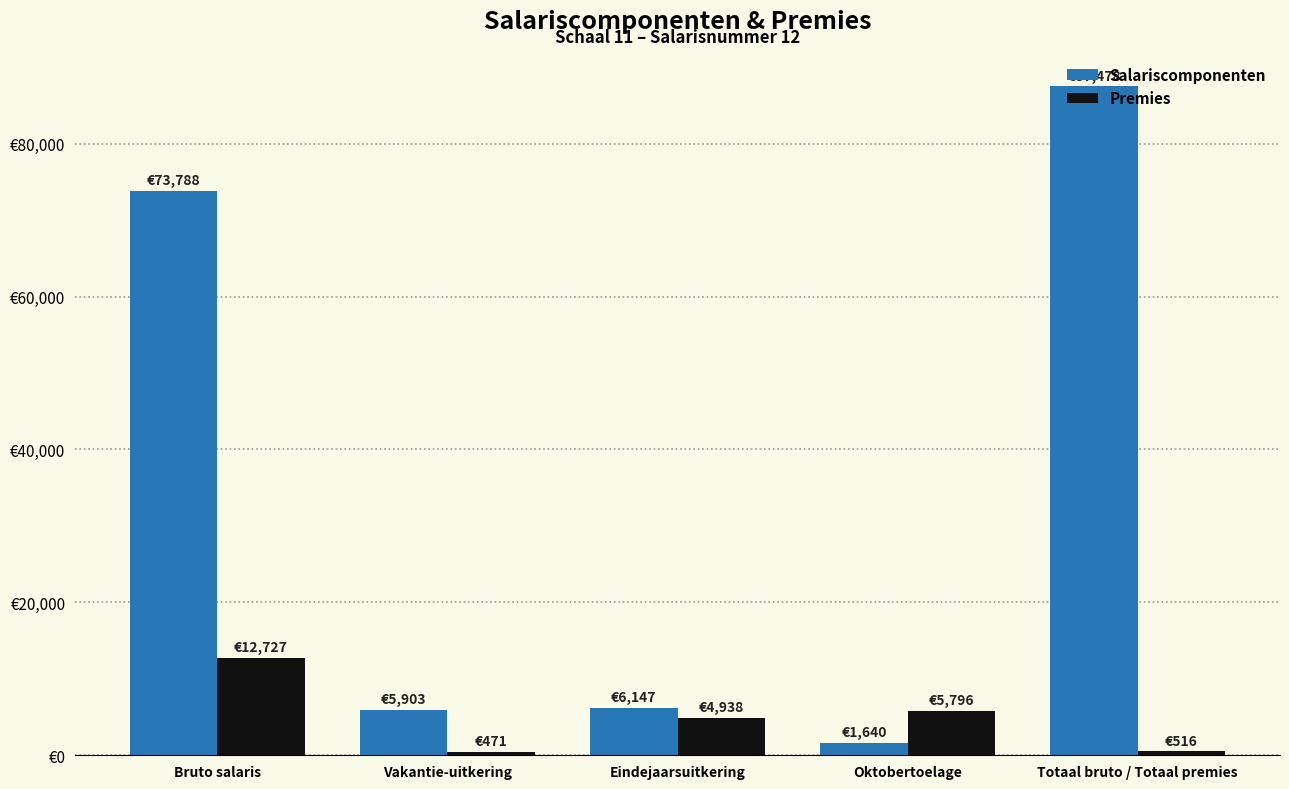

What is the spread (max minus min) of values at Oktobertoelage?

4155.7